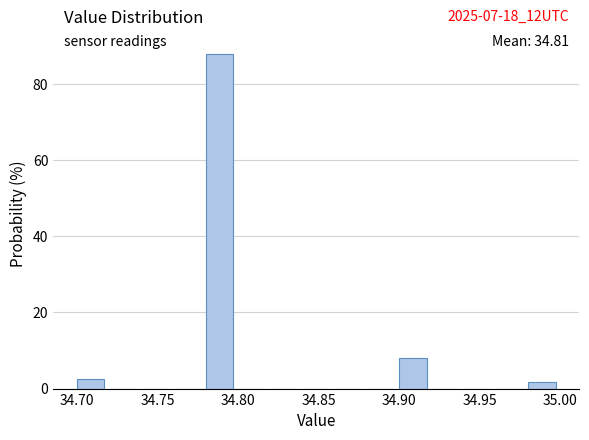

Over which range of the x-axis is the bar tallest?

34.78 to 34.80